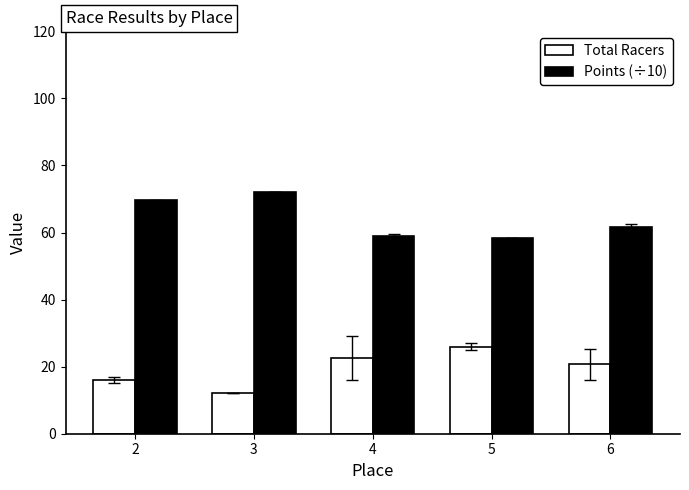

At which label does Total Racers reach its minimum?

3